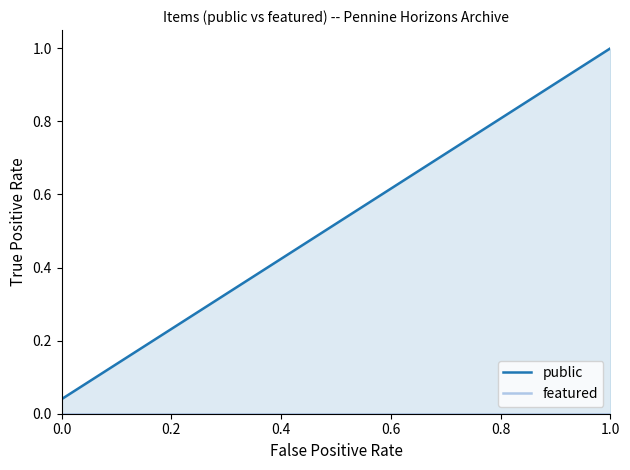

How many distinct data groups are displayed?

2